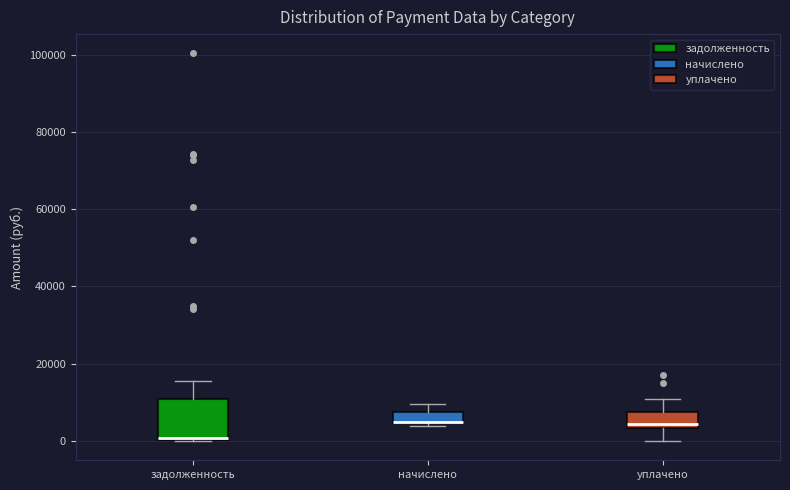

Comparing the boxes themselves (not the whiskers), which one is the tallest?

задолженность